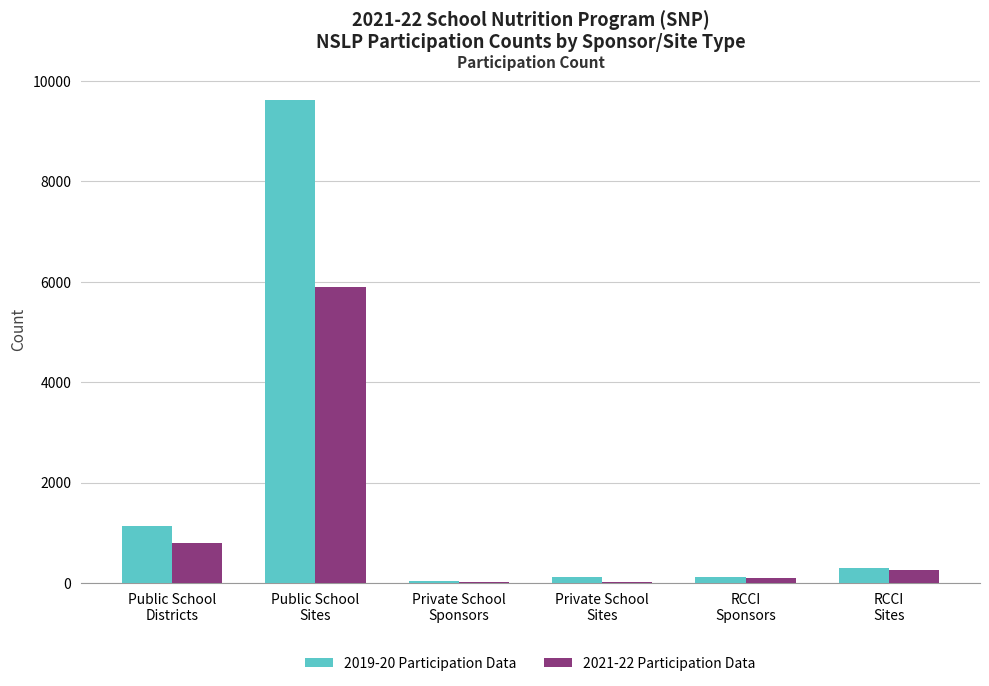

What is the maximum value shown in the chart?

9629